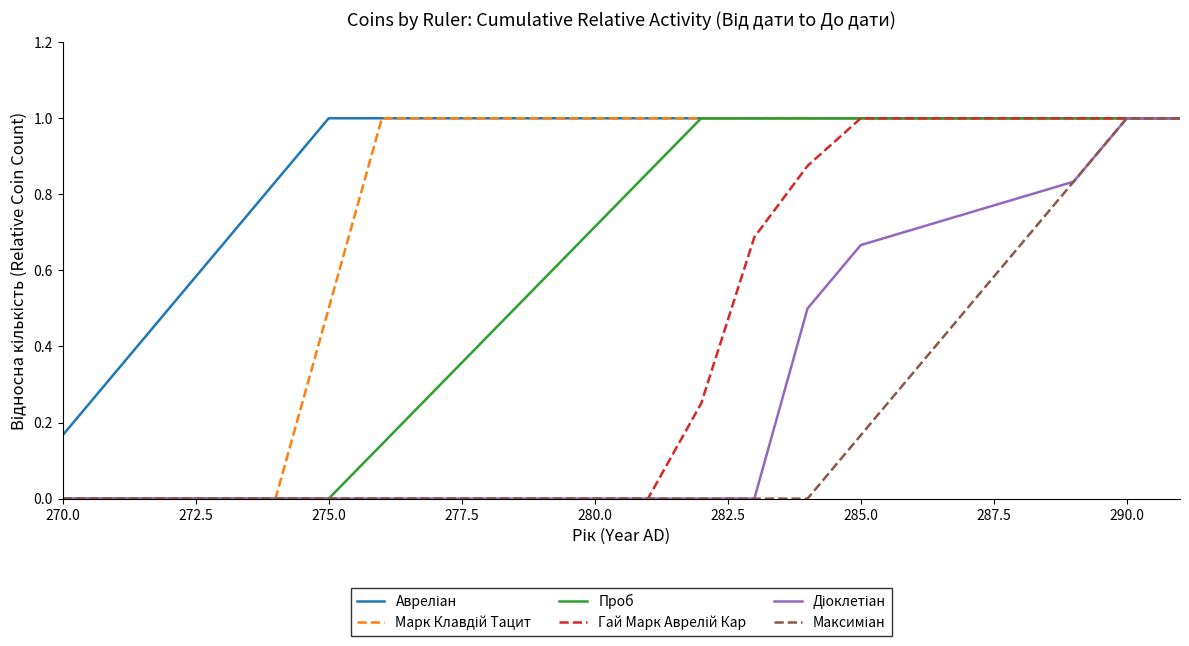

What is the greatest value displayed?

1.0